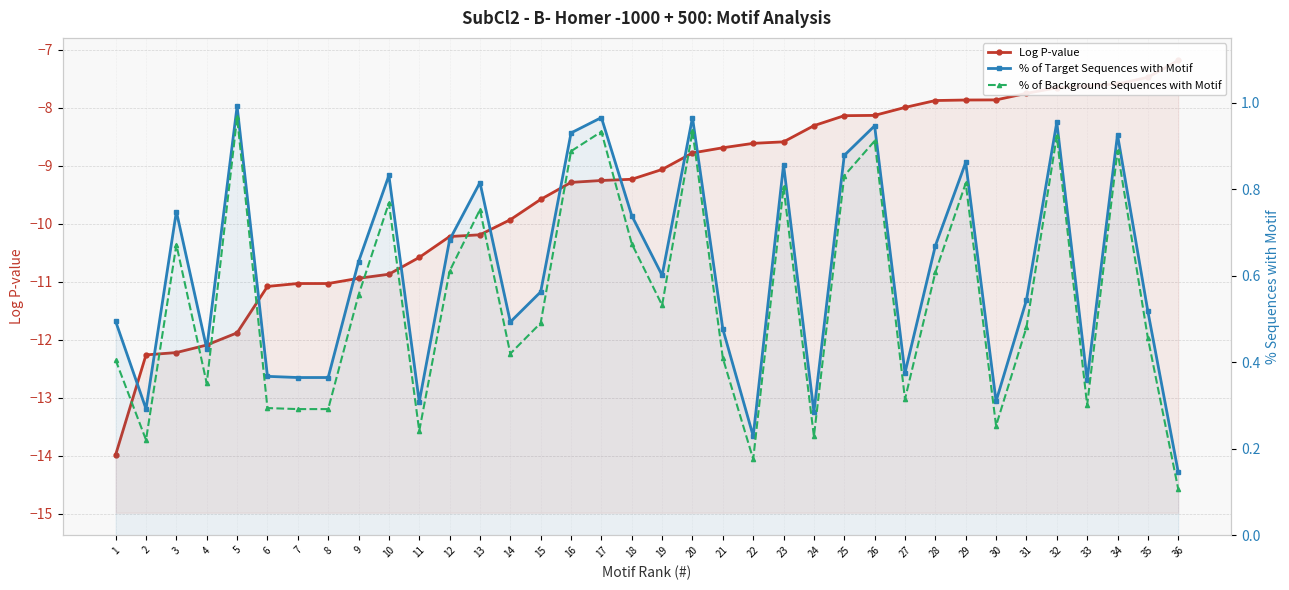

Where is % of Target Sequences with Motif nearest to the value 0?

36